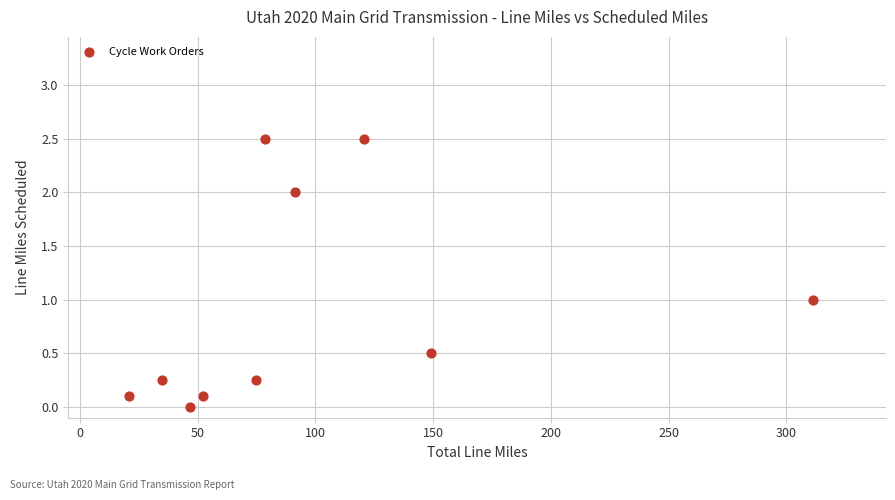

What is the average Y value?

0.9